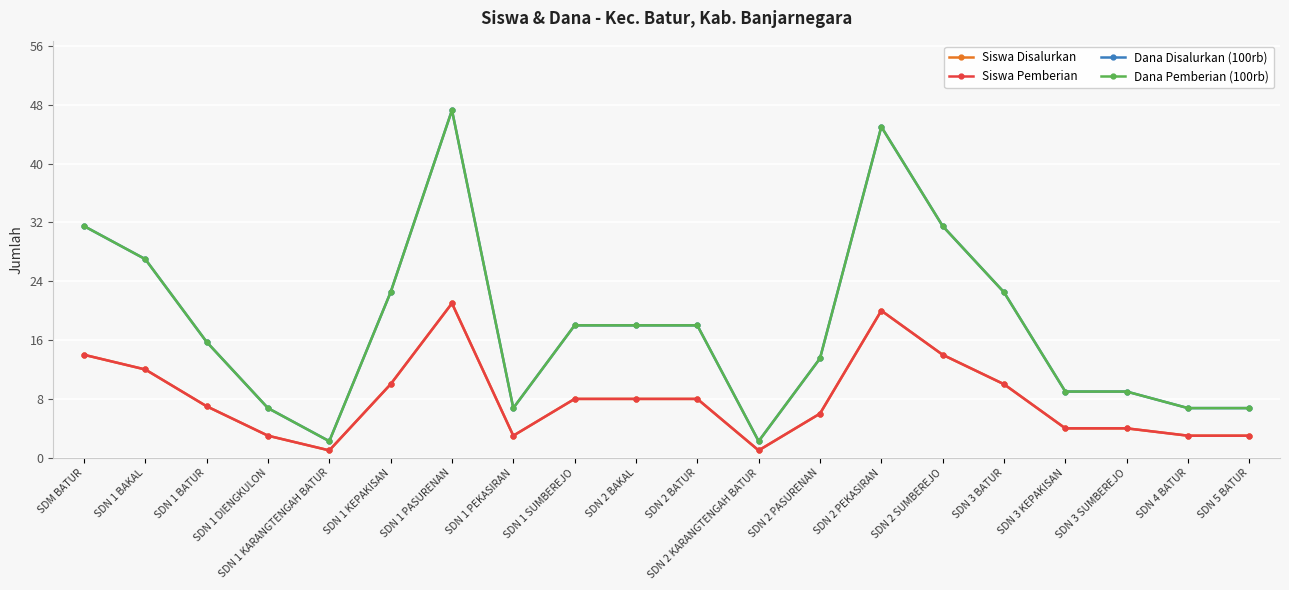

The Siswa Disalurkan series shows 3.0 at SDN 4 BATUR. True or false?

True